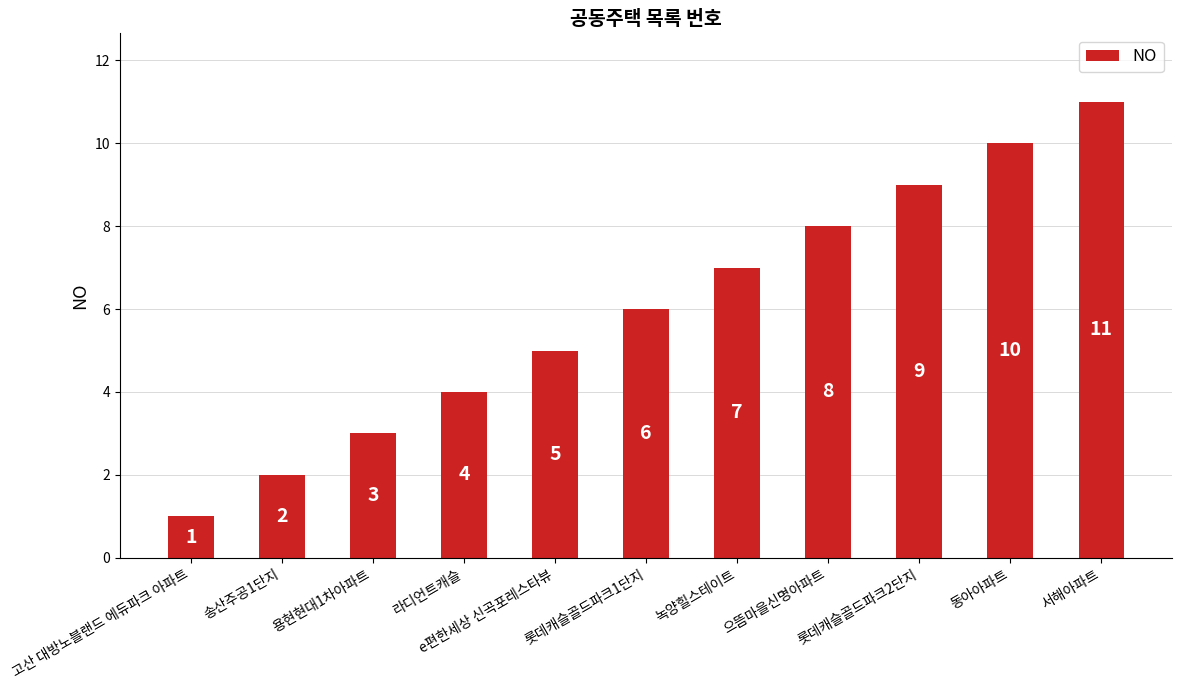

How many categories are shown in the chart?

11